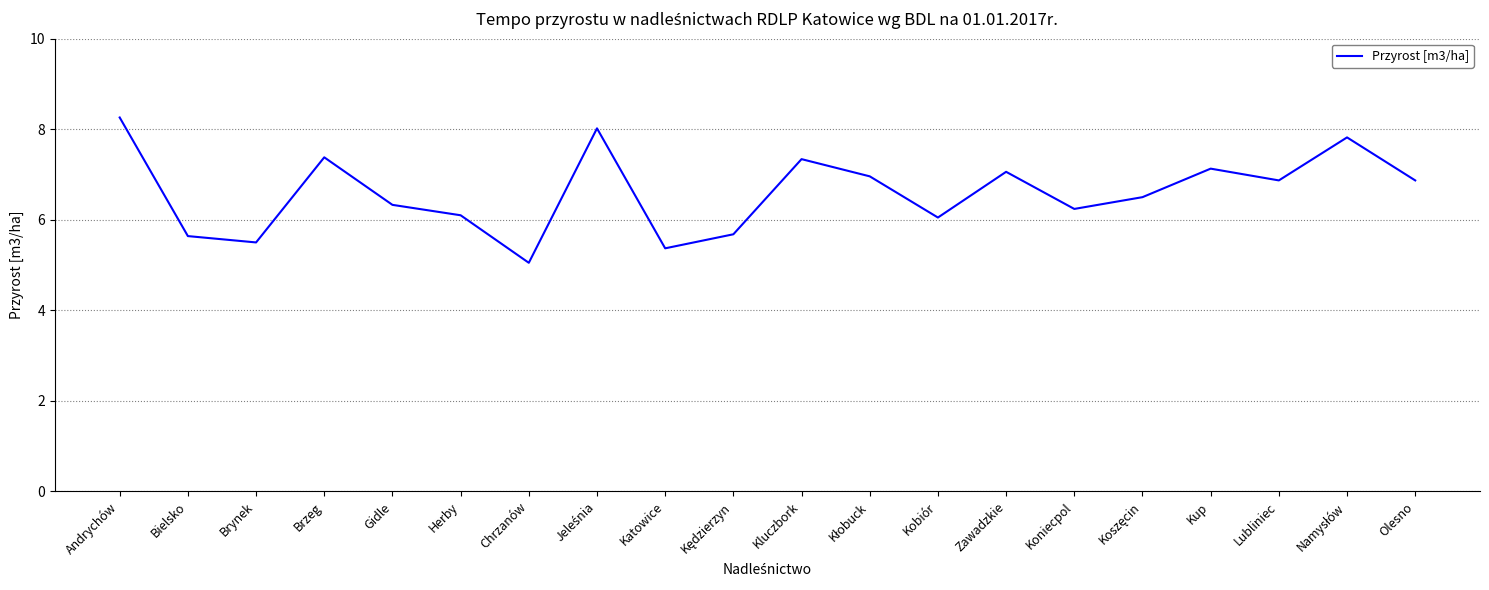

What position from the right is Brynek?

18